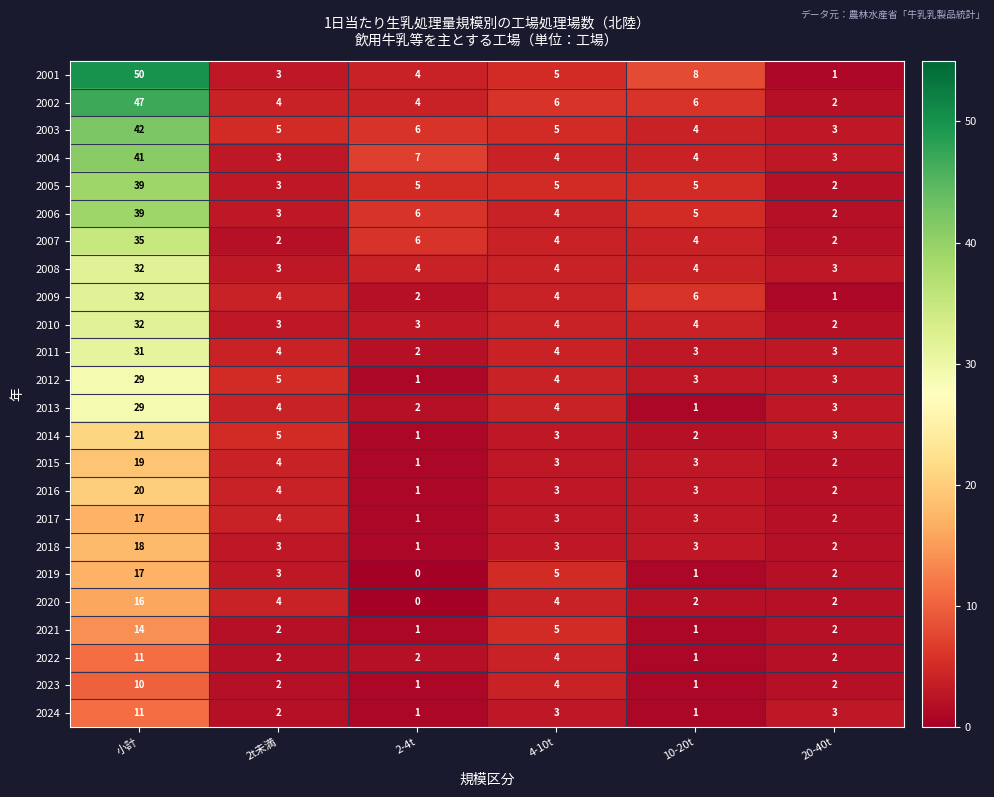

The value of 2009 at 4-10t is 2. True or false?

False